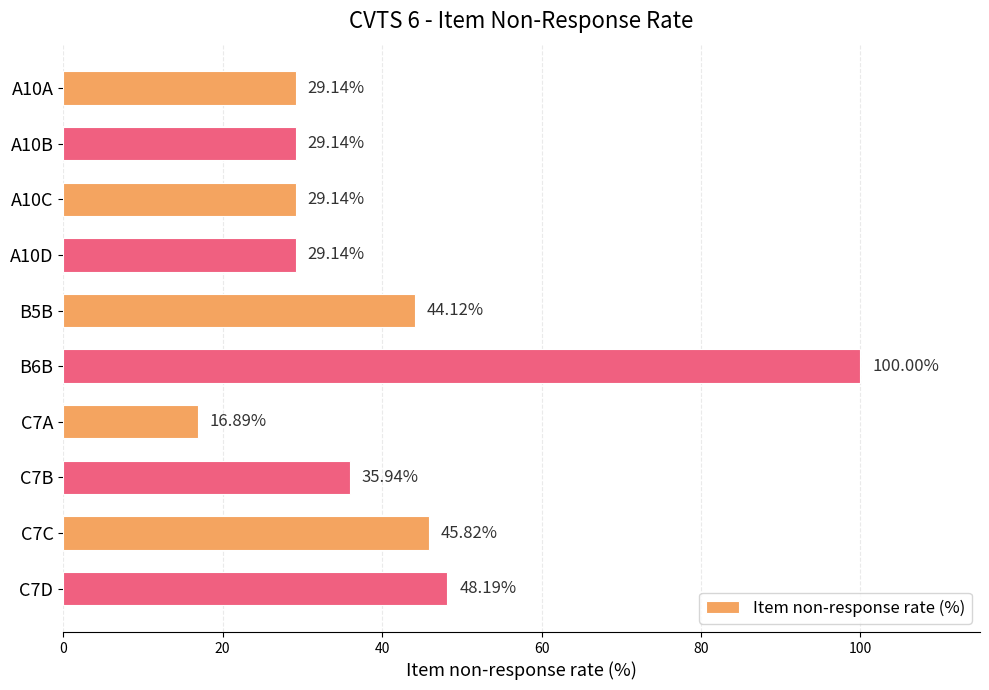

What is the sum of the values at C7D and A10A?

77.3